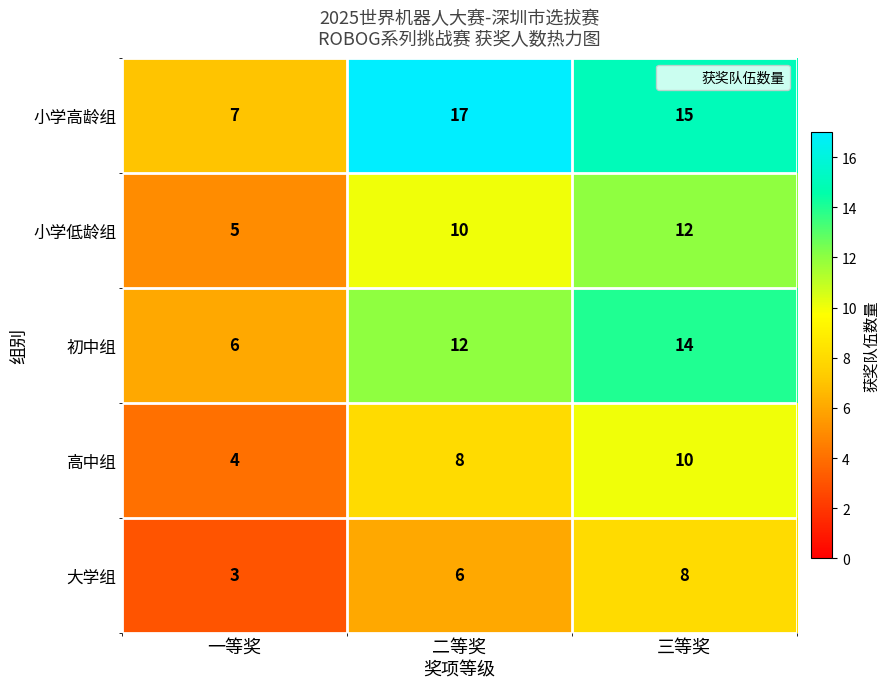

What is the average value of the 小学高龄组 series?

13